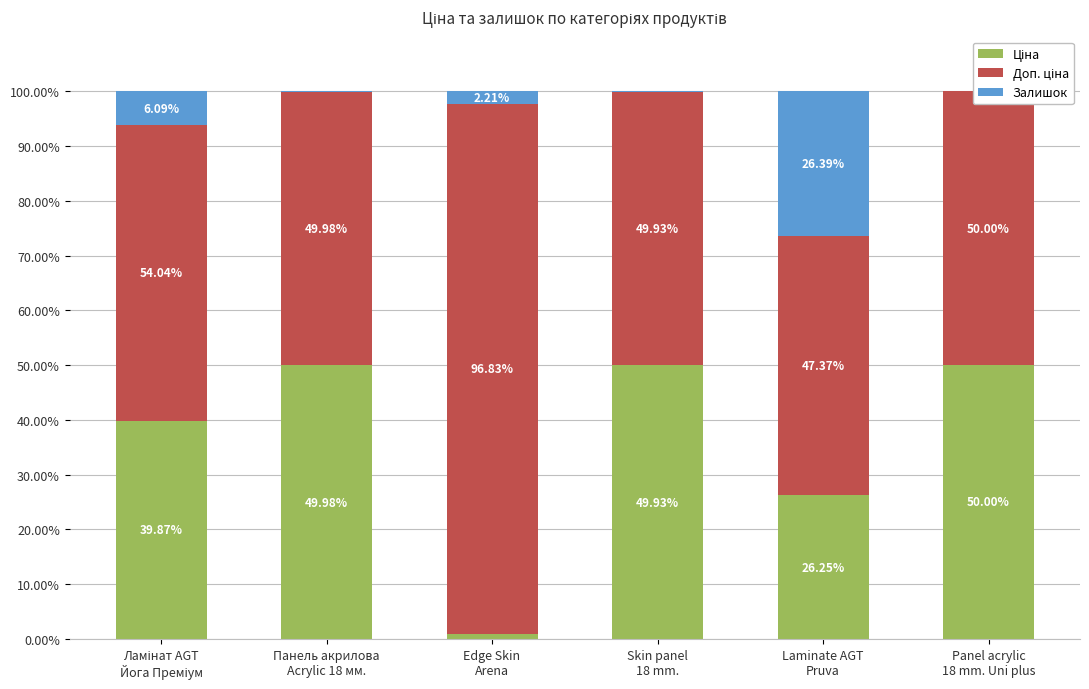

Which series changed the most between Edge Skin
Arena and Laminate AGT
Pruva?

Доп. ціна